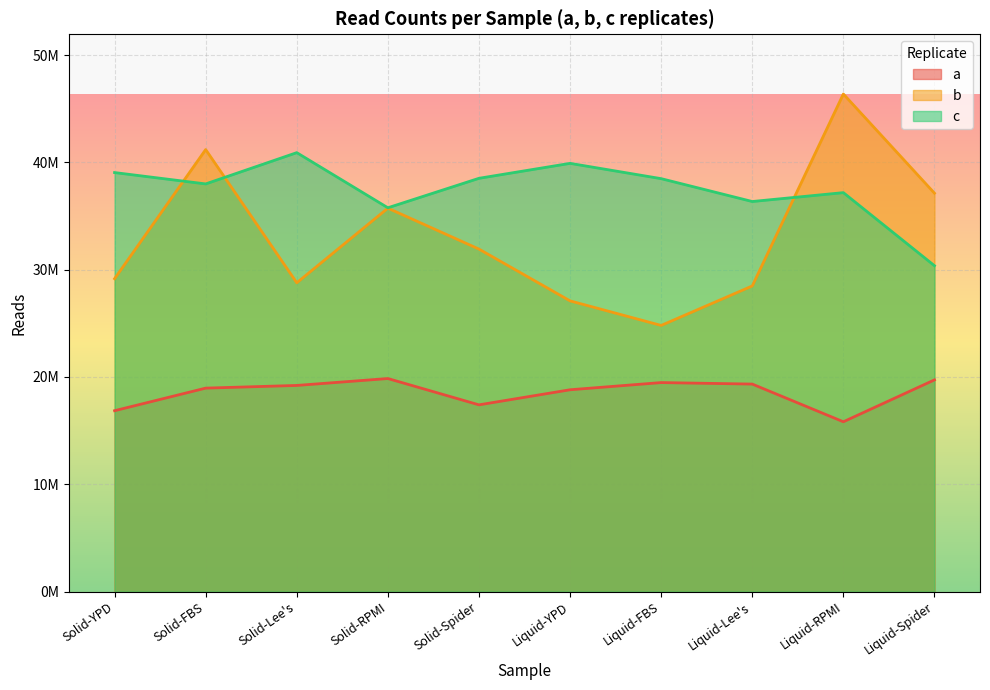

At which label is a closest to 17842459?

Solid-Spider